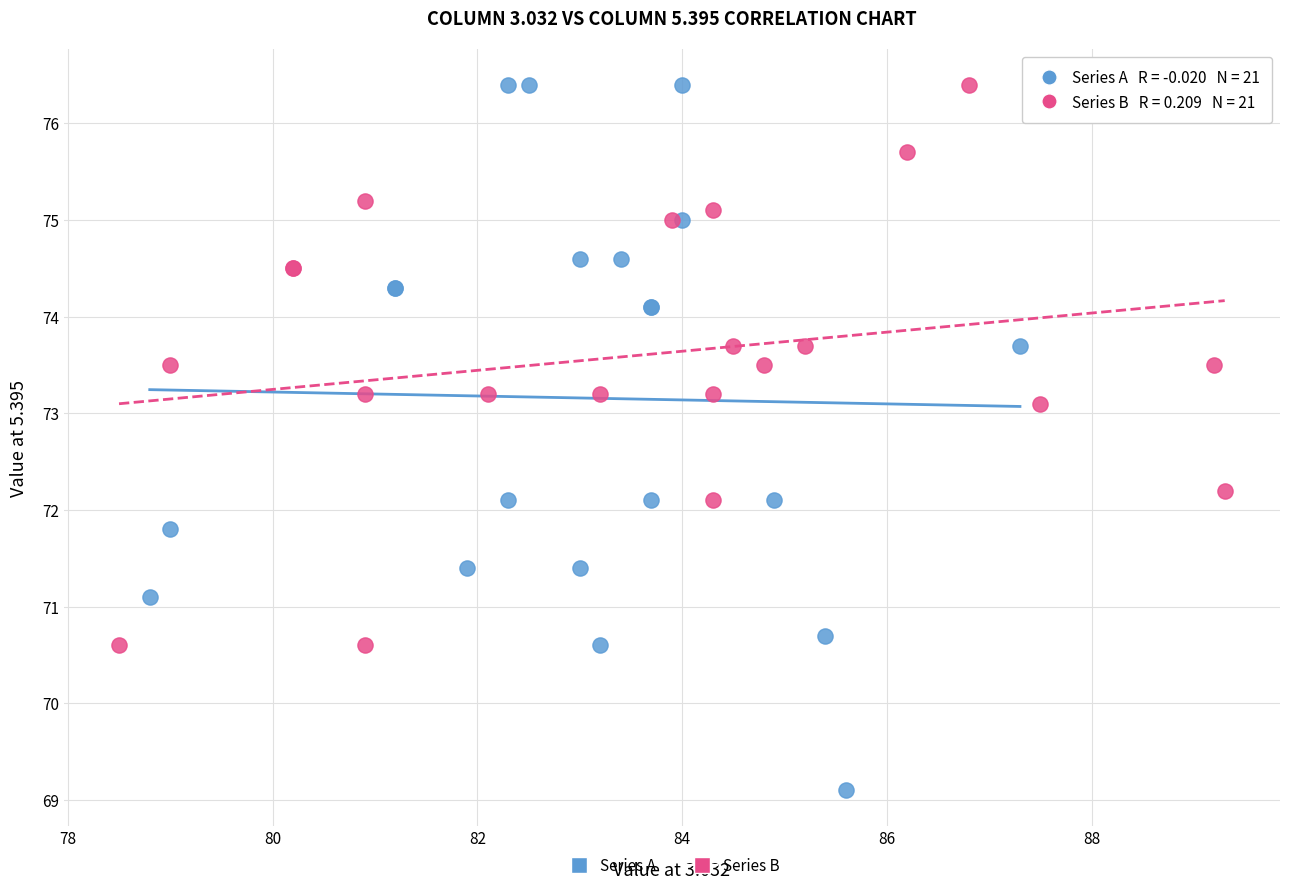

Which series reaches the minimum Y coordinate?

Series A